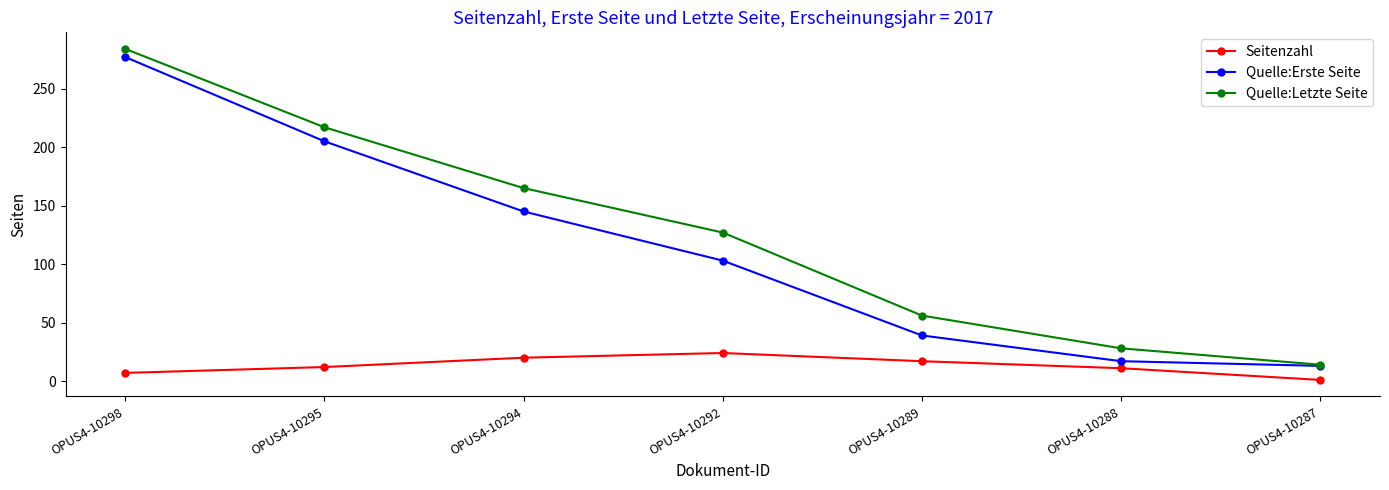

What is the value of the Seitenzahl point at the 2nd from the left?

12